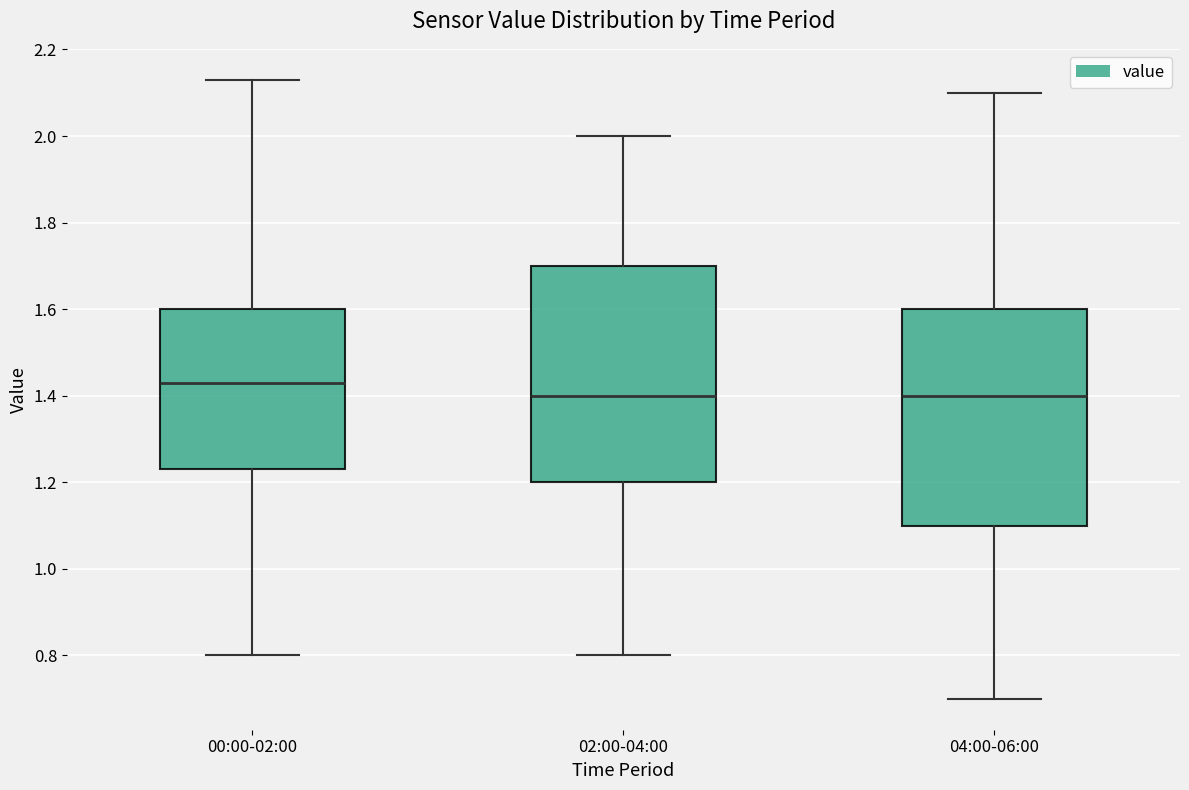

Reading left to right, transcribe this box plot: for each box, give where its median line is, the range the box spans, and where its two whiskers end, as read against the y-axis. The values are not printed on the chart, so give them approximately, as read against the axis.

00:00-02:00: median 1.44, box 1.24 to 1.60, whiskers 0.80 to 2.14
02:00-04:00: median 1.40, box 1.20 to 1.70, whiskers 0.80 to 2.00
04:00-06:00: median 1.40, box 1.10 to 1.60, whiskers 0.70 to 2.10